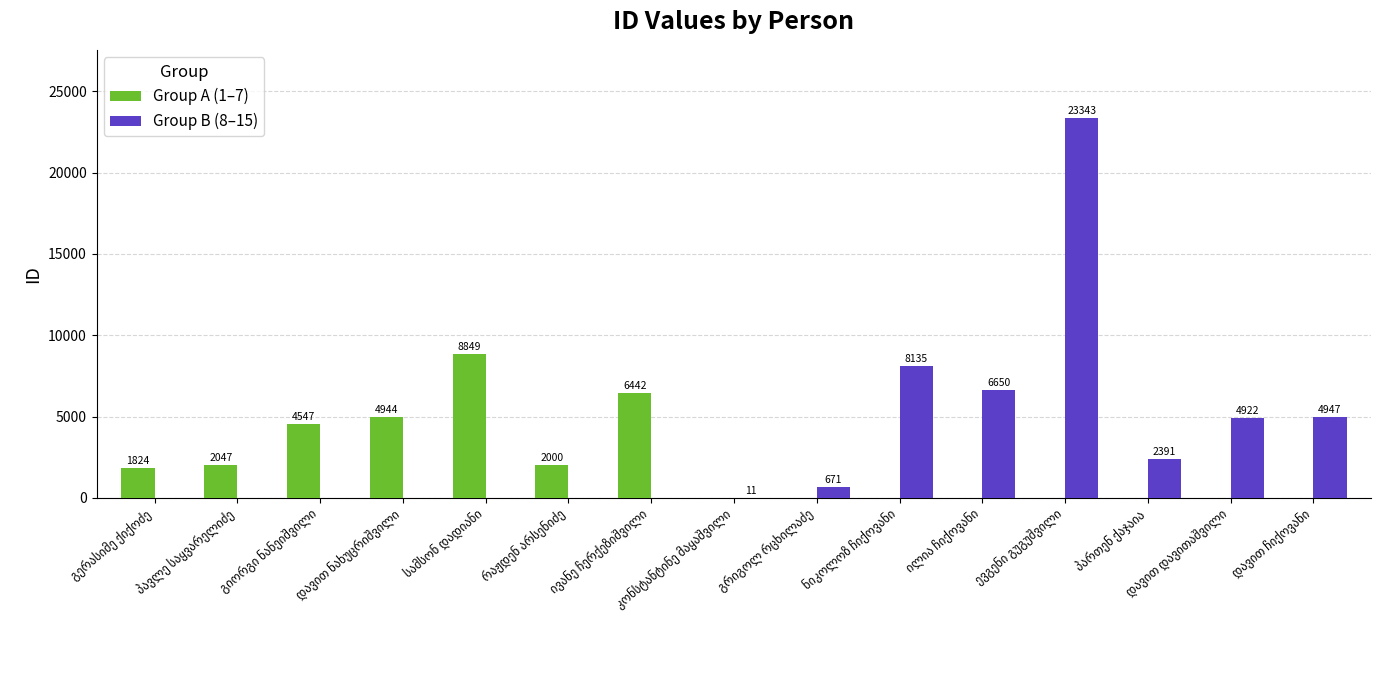

What is the greatest value displayed?

23343